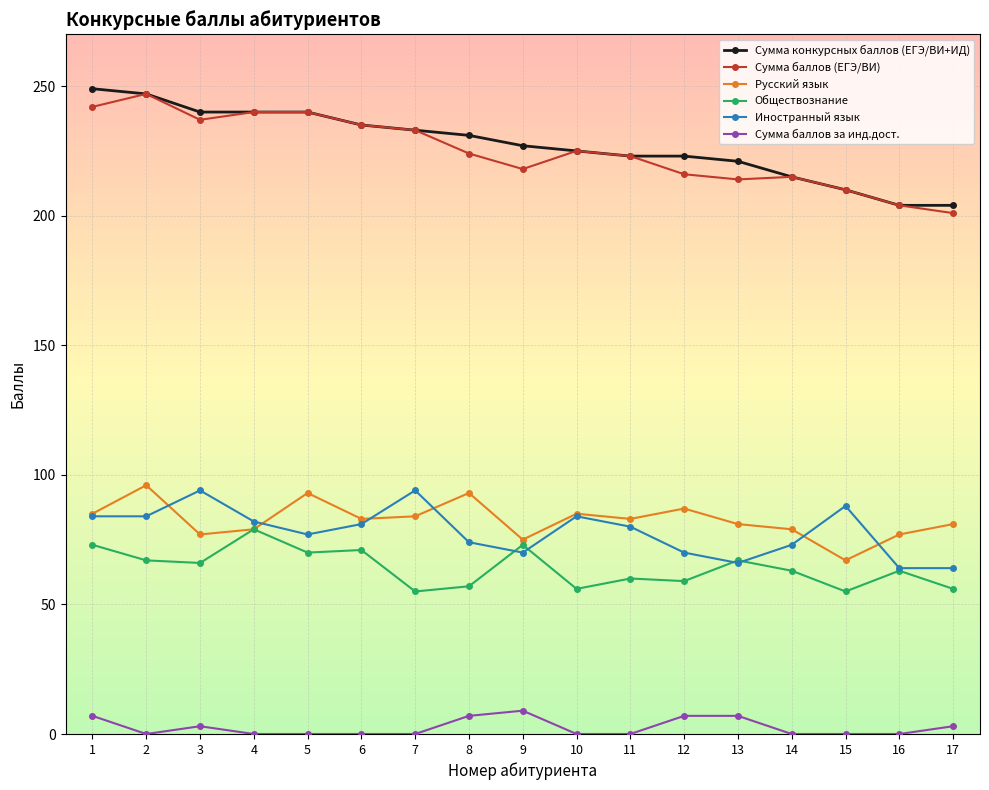

True or false: Сумма конкурсных баллов (ЕГЭ/ВИ+ИД) has a value of 204 at 16.

True